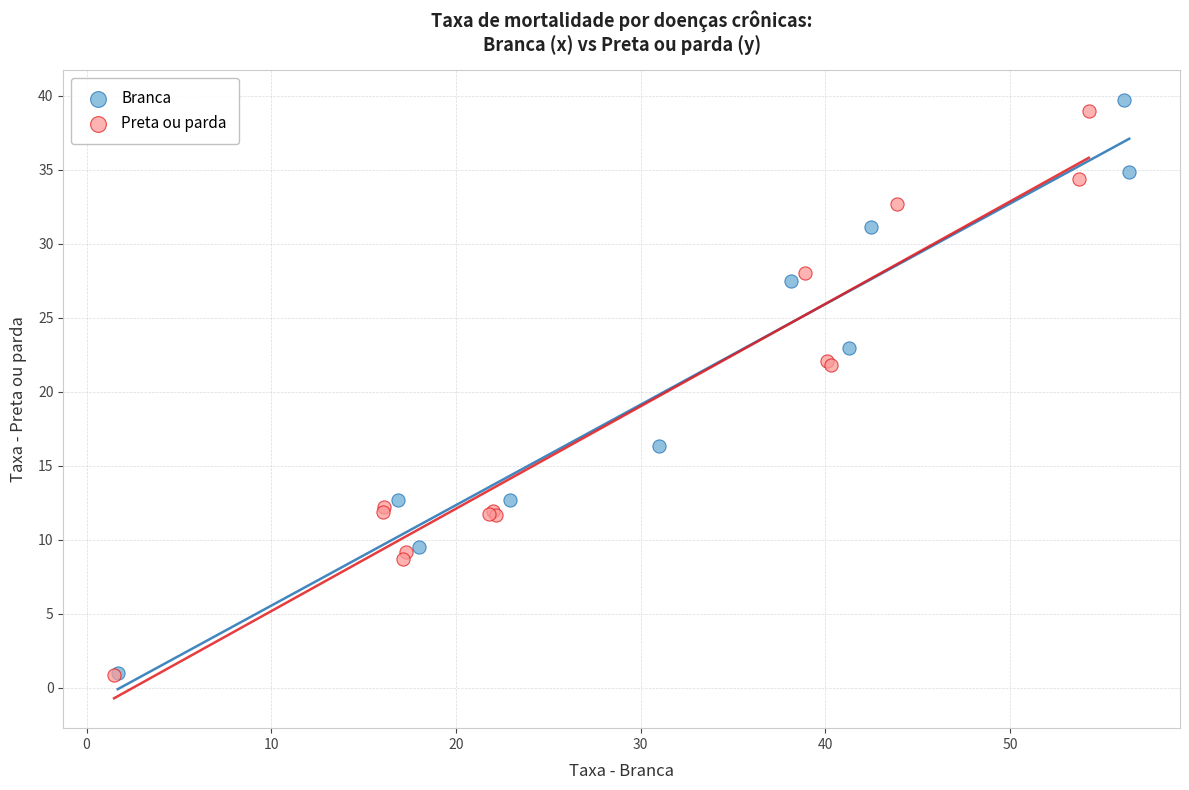

Which series has the largest Y range (max minus min)?

Branca